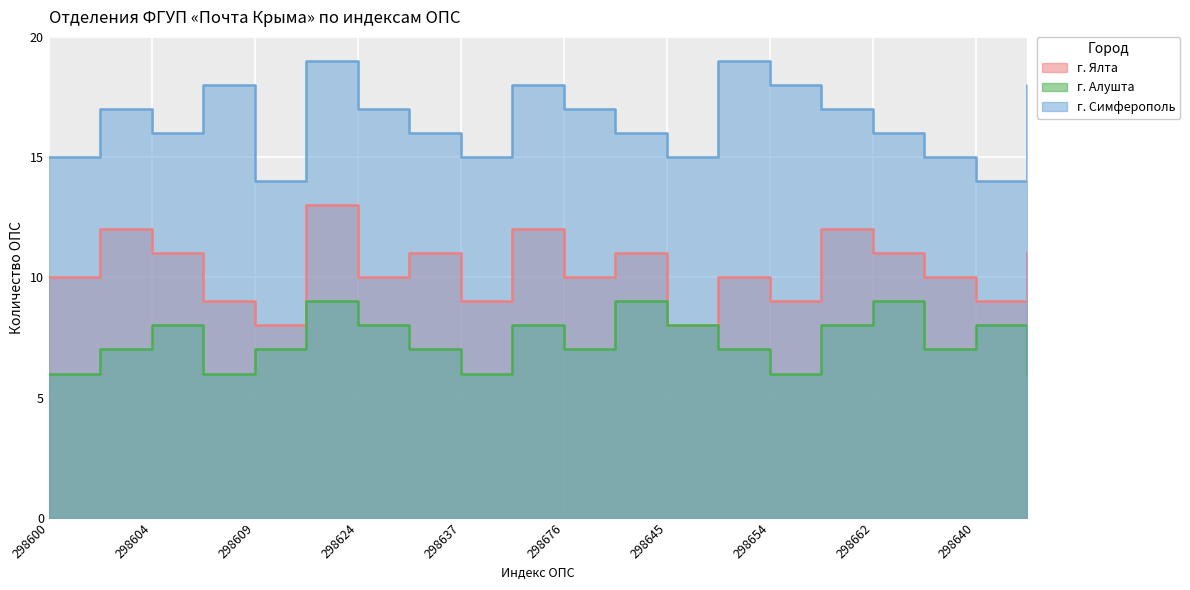

Is it true that г. Алушта equals 8 at 298624?

True